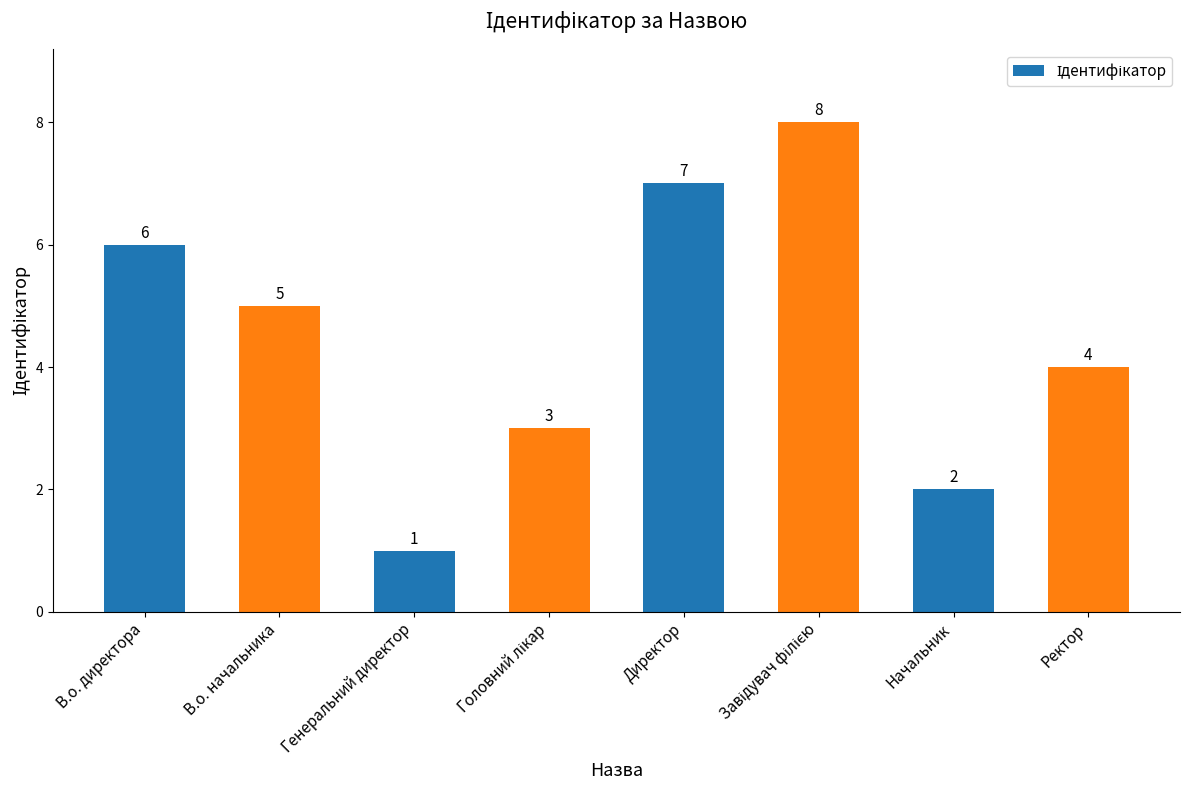

What is the sum of all values?

36